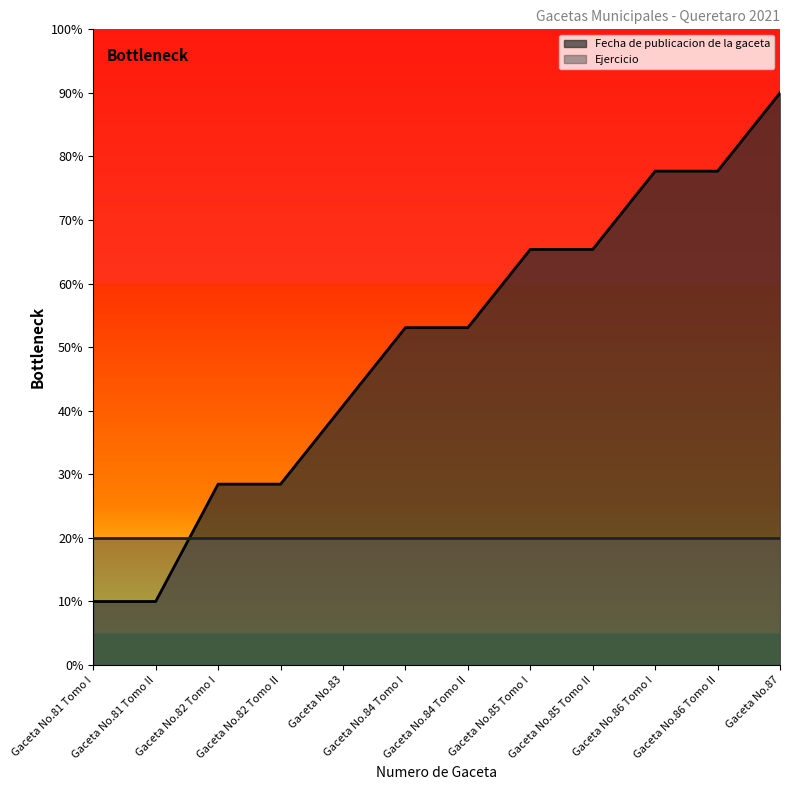

What is the difference between the values at Gaceta No.82 Tomo I and Gaceta No.87?

61.5